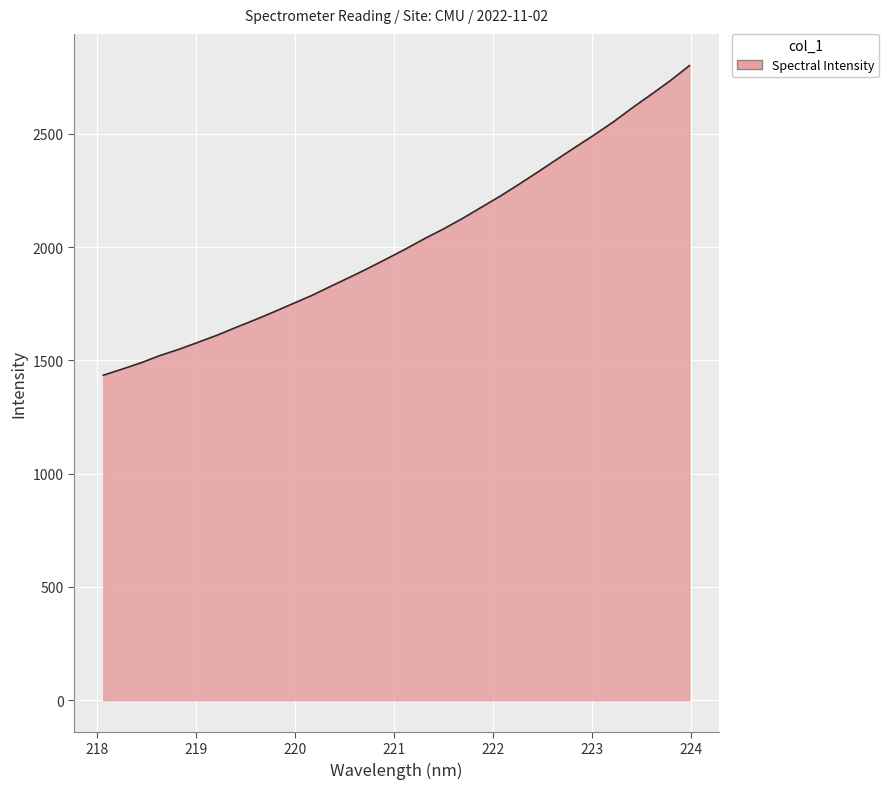

What is the smallest value displayed?

1434.1